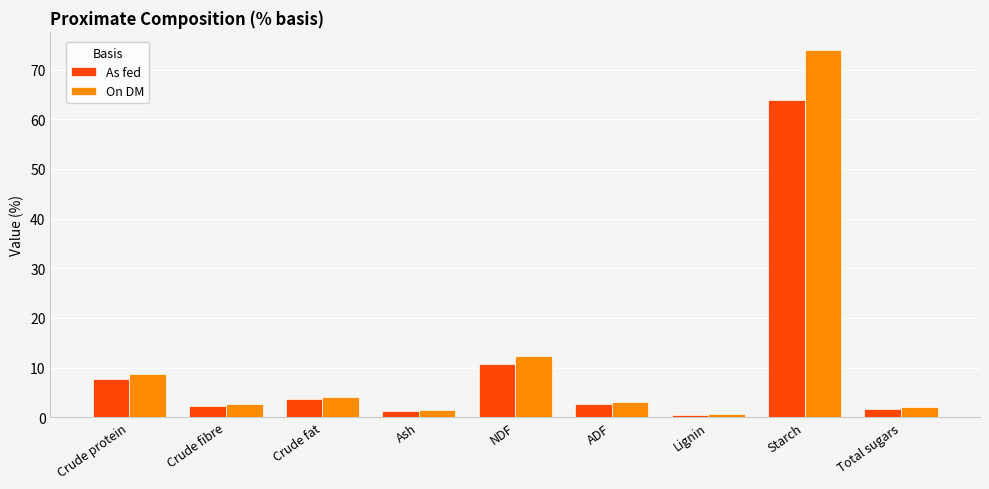

How many data points does each series have?

9